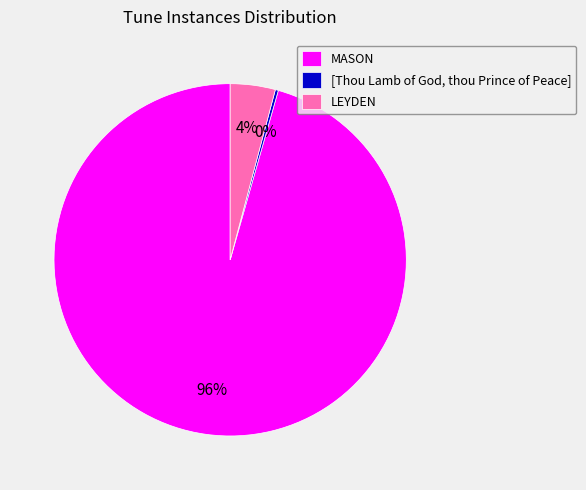

To the nearest percent, what portion does MASON represent?

96%